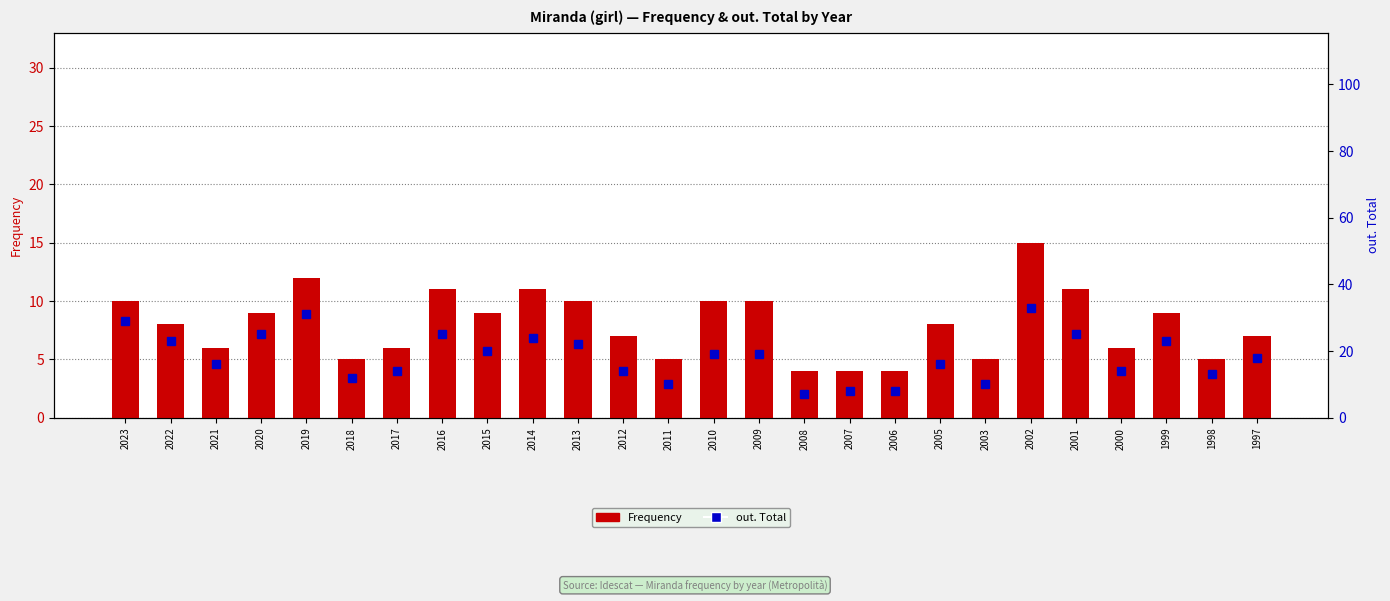

How many values in the Frequency series are below 8?

12